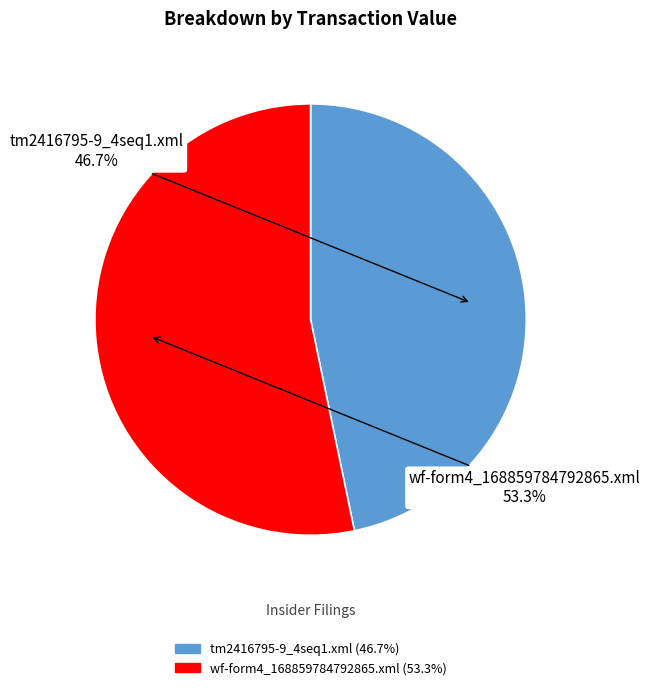

To the nearest percent, what percentage of the pie is tm2416795-9_4seq1.xml?

47%